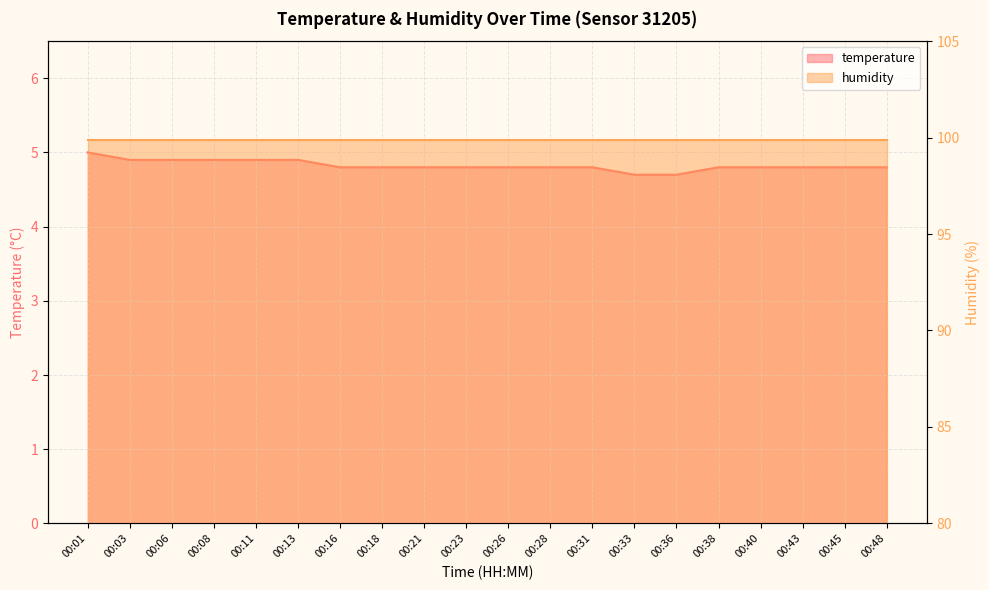

What is the sum of the values at 00:21 and 00:31?

9.6